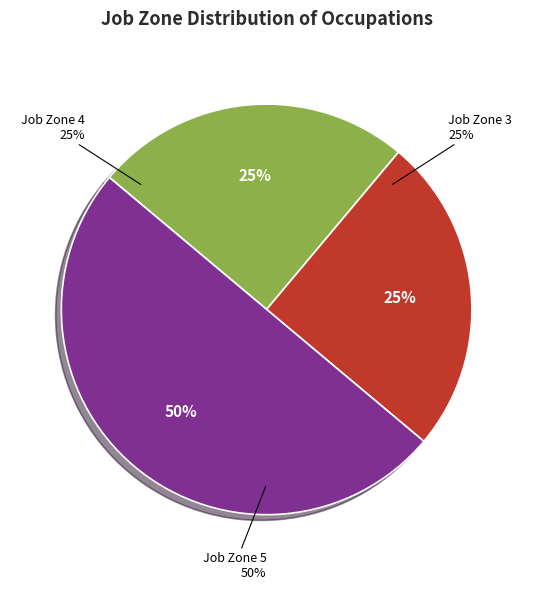

Does Veterinarians represent more than half of the total?

No